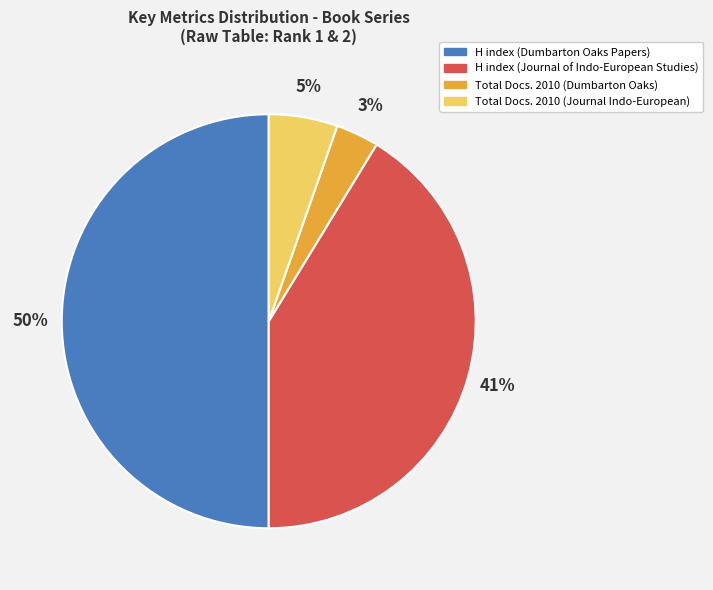

Combined, do H index (Dumbarton Oaks Papers) and Total Docs. 2010 (Dumbarton Oaks) account for over 50%?

Yes